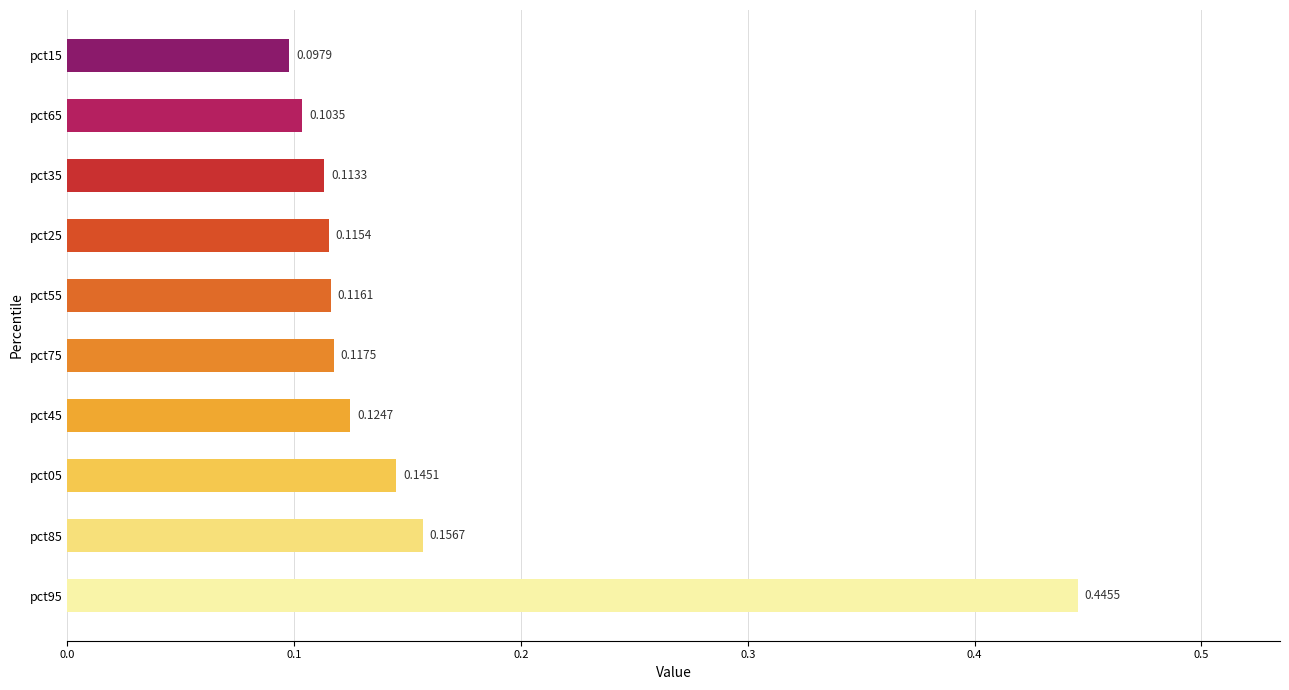

What is the difference between the maximum and second lowest values?

0.3